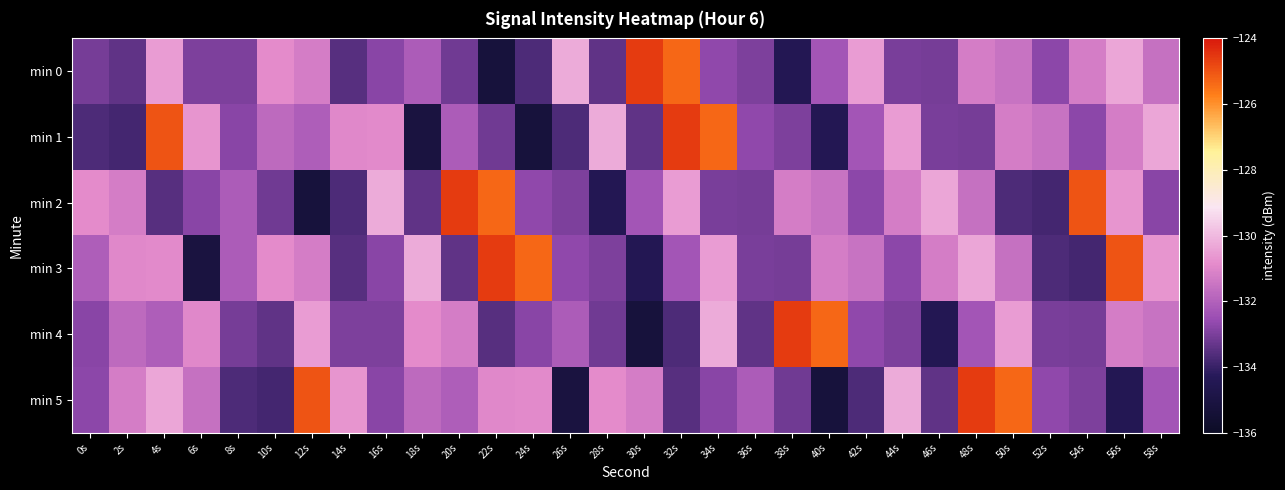

Rank the series by their maximum value, from highest to lowest.

min 0, min 1, min 2, min 3, min 4, min 5